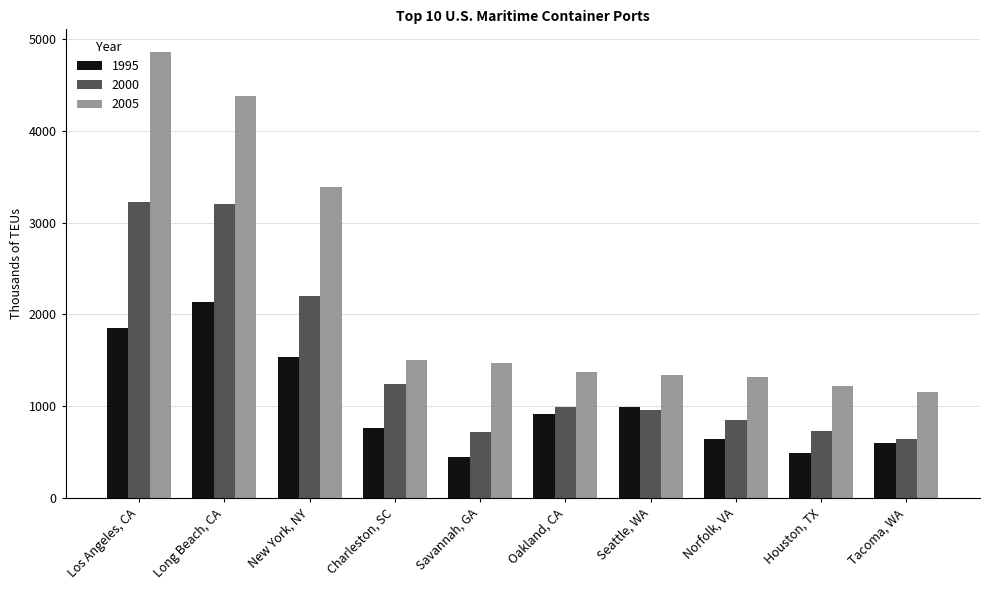

List the series in order of their overall mean, lowest first.

1995, 2000, 2005